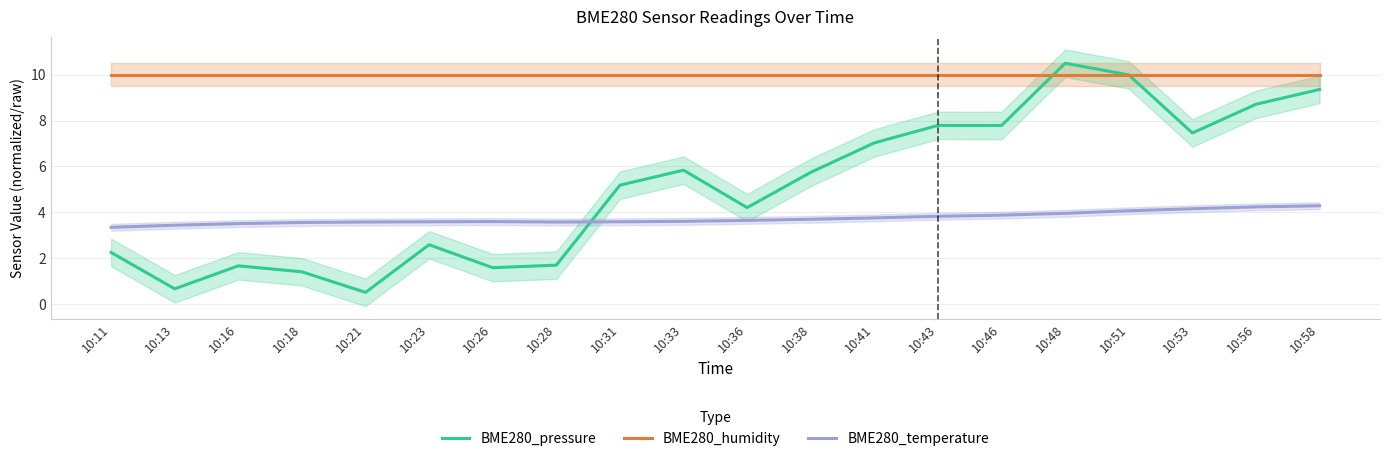

Reading left to right, transcribe all the data shown in this chart.

BME280_pressure: 2.2	0.7	1.7	1.4	0.5	2.6	1.6	1.7	5.2	5.8	4.2	5.7	7.0	7.8	7.8	10.5	10.0	7.5	8.7	9.4
BME280_humidity: 10.0	10.0	10.0	10.0	10.0	10.0	10.0	10.0	10.0	10.0	10.0	10.0	10.0	10.0	10.0	10.0	10.0	10.0	10.0	10.0
BME280_temperature: 3.3	3.4	3.5	3.5	3.6	3.6	3.6	3.6	3.6	3.6	3.6	3.7	3.8	3.8	3.9	4.0	4.1	4.2	4.2	4.3